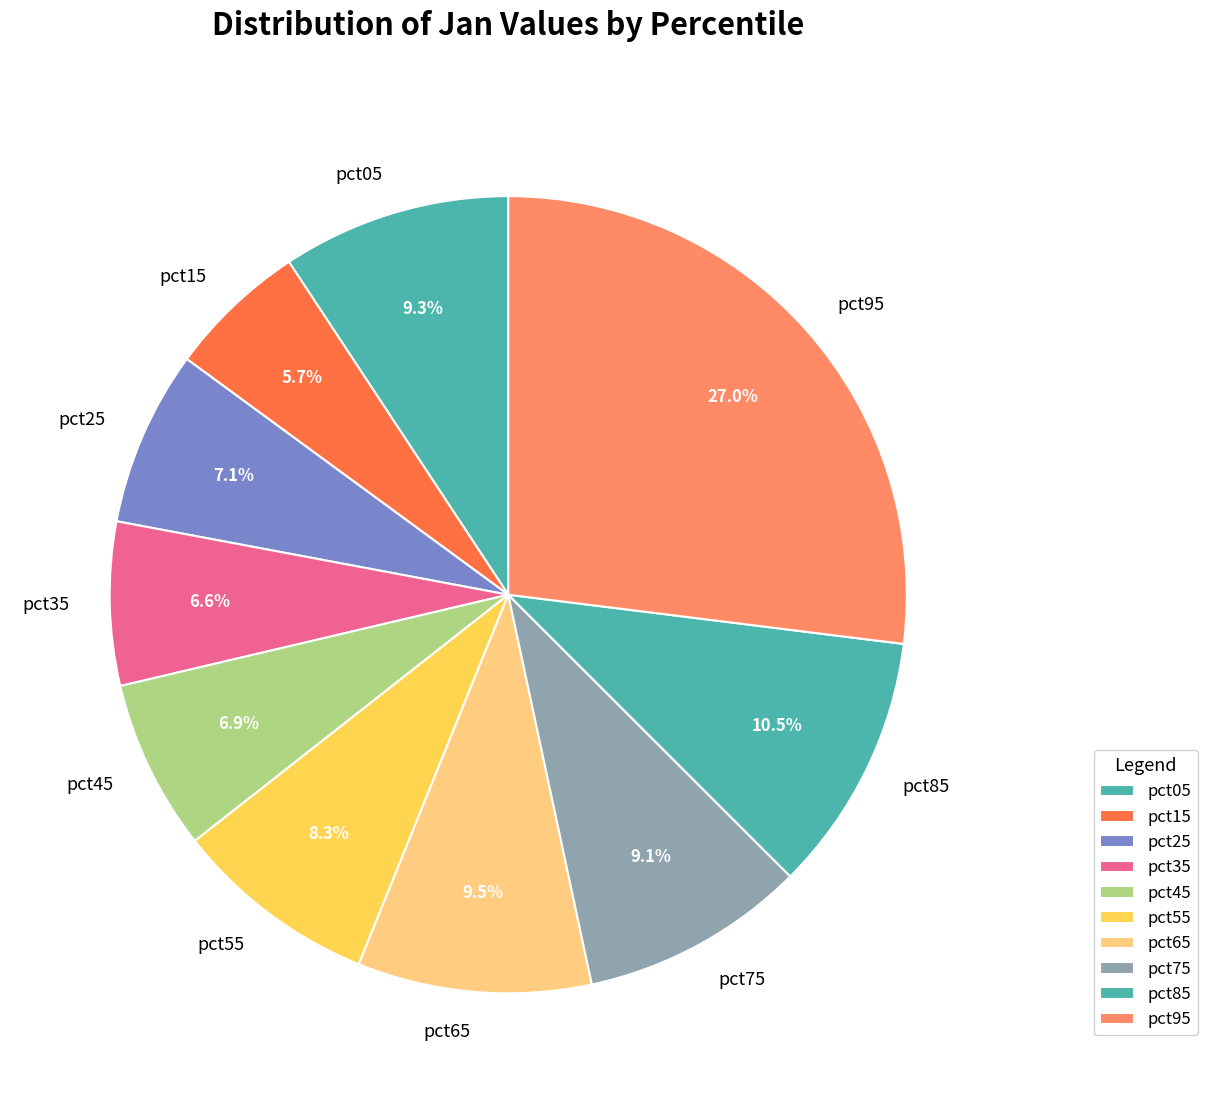

Is pct65 the majority of the pie?

No